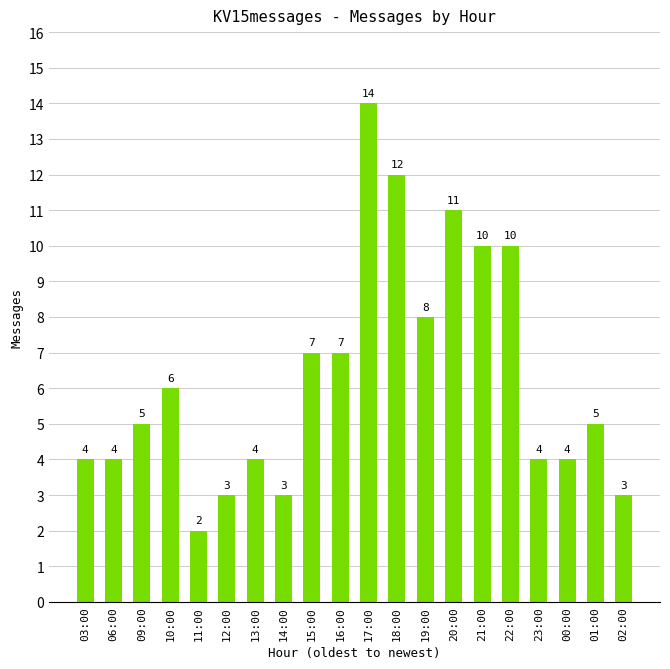

What is the minimum value shown in the chart?

2